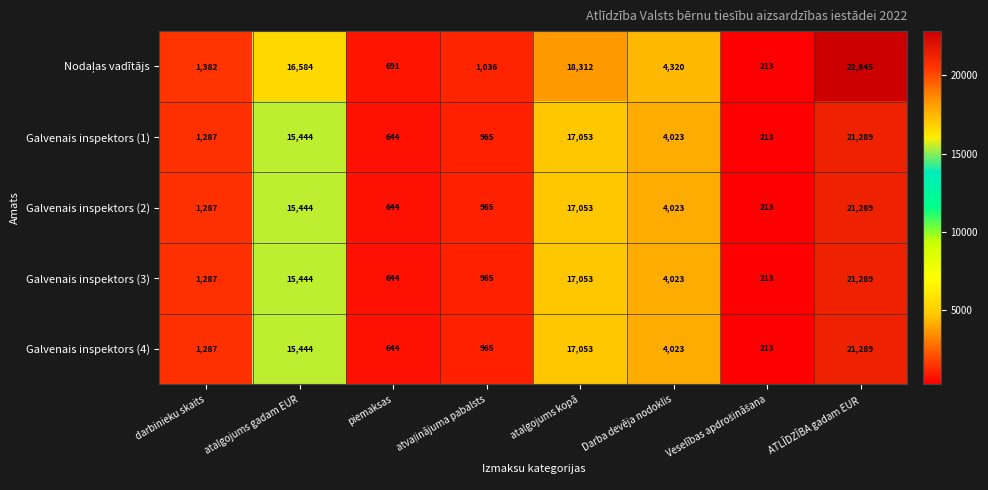

At which label does Galvenais inspektors (1) first exceed 4023?

atalgojums gadam EUR